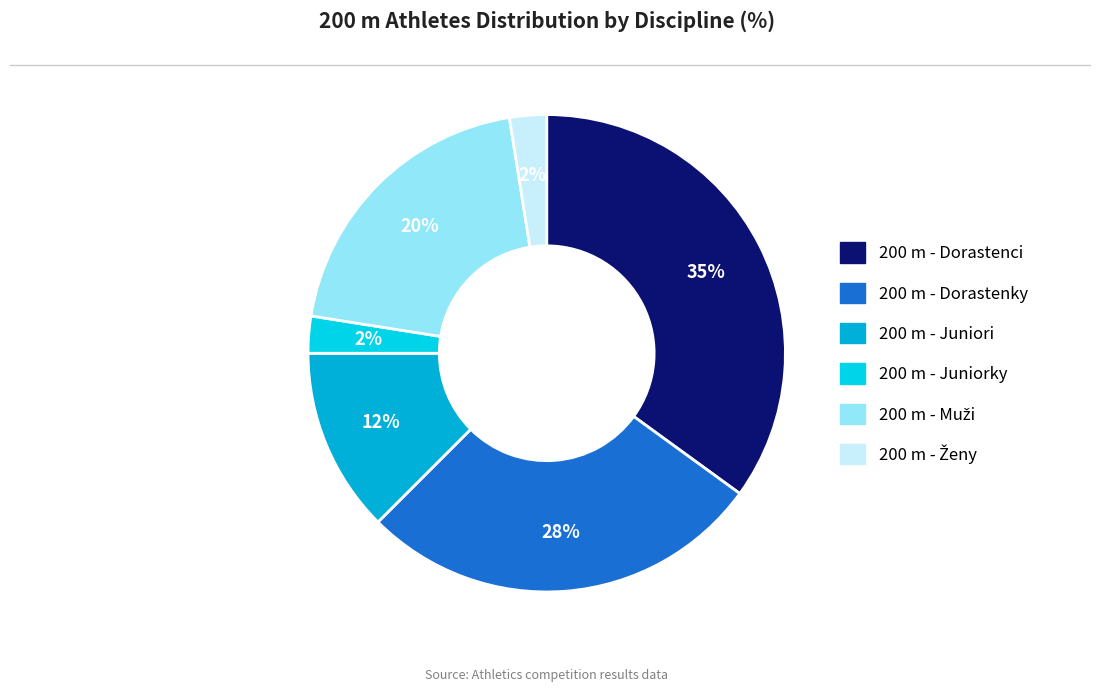

Which slice is the smallest?

200 m - Juniorky